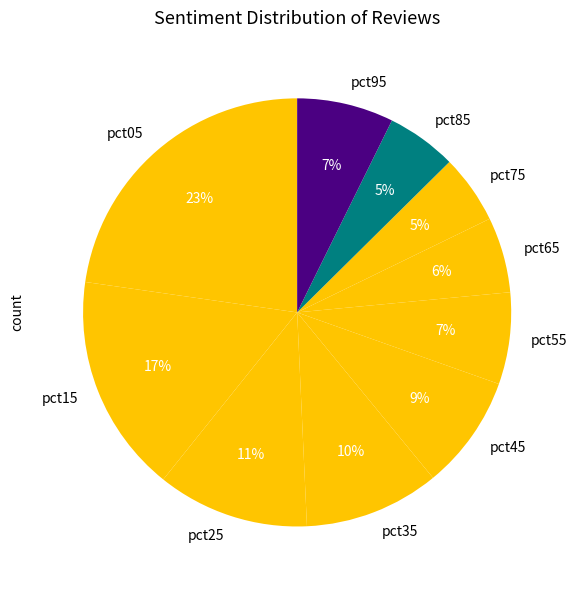

To the nearest percent, what is the difference between the pct95 and pct85 slice percentages?

2%